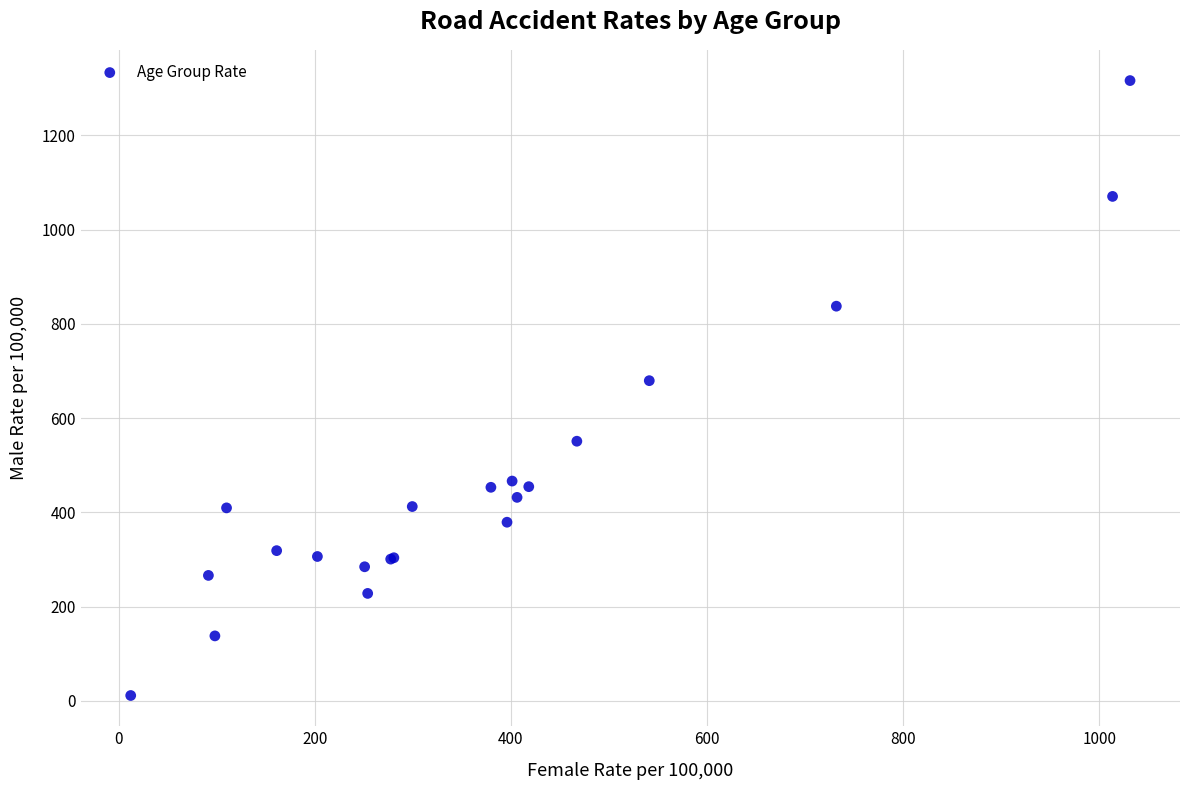

What Y value in the scatter plot is closest to 663?

679.4